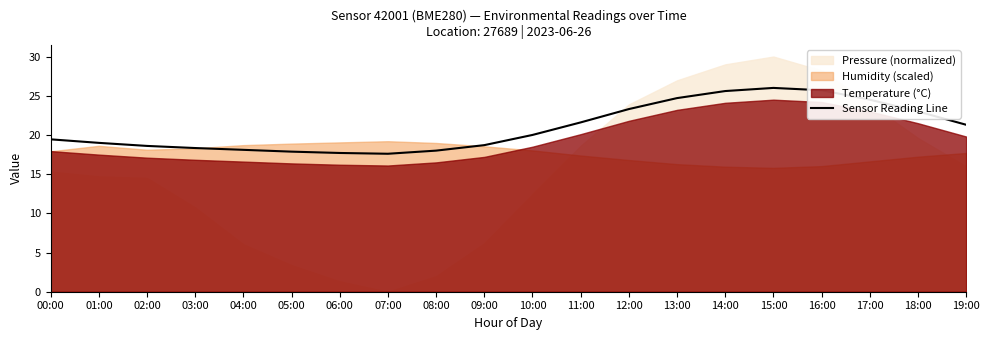

List the labels in order of value, smallest first.

07:00, 06:00, 05:00, 08:00, 04:00, 03:00, 02:00, 09:00, 01:00, 00:00, 10:00, 19:00, 11:00, 18:00, 12:00, 17:00, 13:00, 14:00, 16:00, 15:00